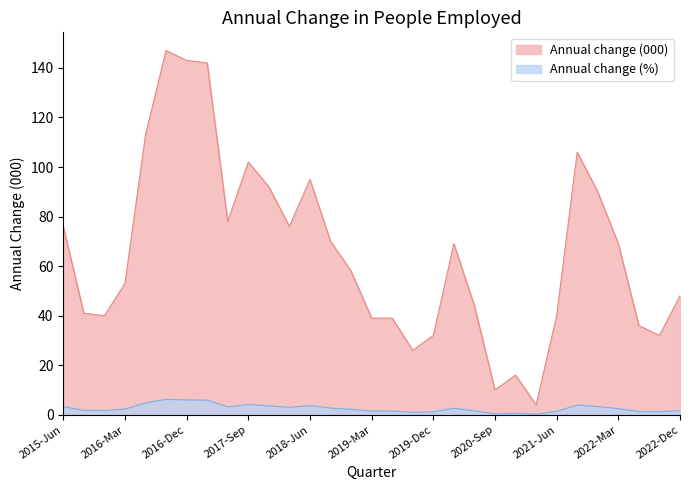

Reading left to right, what are all the values shown in this chart?

Annual change (000): 2015-Jun=76.0	2015-Sep=41.0	2015-Dec=40.0	2016-Mar=53.0	2016-Jun=113.0	2016-Sep=147.0	2016-Dec=143.0	2017-Mar=142.0	2017-Jun=78.0	2017-Sep=102.0	2017-Dec=92.0	2018-Mar=76.0	2018-Jun=95.0	2018-Sep=70.0	2018-Dec=58.0	2019-Mar=39.0	2019-Jun=39.0	2019-Sep=26.0	2019-Dec=32.0	2020-Mar=69.0	2020-Jun=44.0	2020-Sep=10.0	2020-Dec=16.0	2021-Mar=4.0	2021-Jun=40.0	2021-Sep=106.0	2021-Dec=90.0	2022-Mar=69.0	2022-Jun=36.0	2022-Sep=32.0	2022-Dec=48.0
Annual change (%): 2015-Jun=3.3	2015-Sep=1.8	2015-Dec=1.7	2016-Mar=2.3	2016-Jun=4.8	2016-Sep=6.2	2016-Dec=6.0	2017-Mar=5.9	2017-Jun=3.2	2017-Sep=4.1	2017-Dec=3.6	2018-Mar=3.0	2018-Jun=3.7	2018-Sep=2.7	2018-Dec=2.2	2019-Mar=1.5	2019-Jun=1.5	2019-Sep=1.0	2019-Dec=1.2	2020-Mar=2.6	2020-Jun=1.6	2020-Sep=0.4	2020-Dec=0.6	2021-Mar=0.2	2021-Jun=1.4	2021-Sep=3.9	2021-Dec=3.3	2022-Mar=2.5	2022-Jun=1.3	2022-Sep=1.2	2022-Dec=1.7